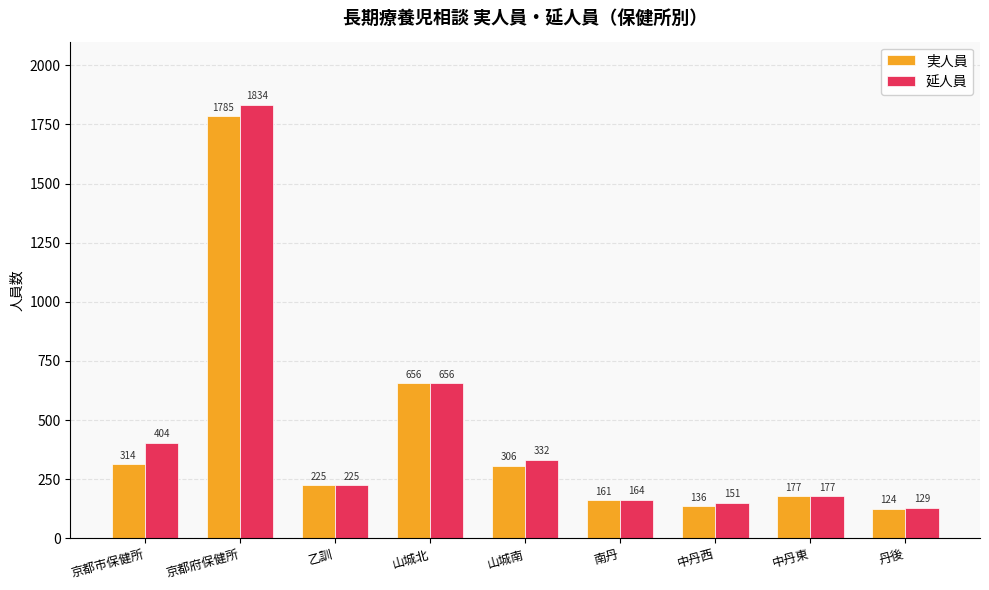

What is the sum of all 延人員 values?

4072